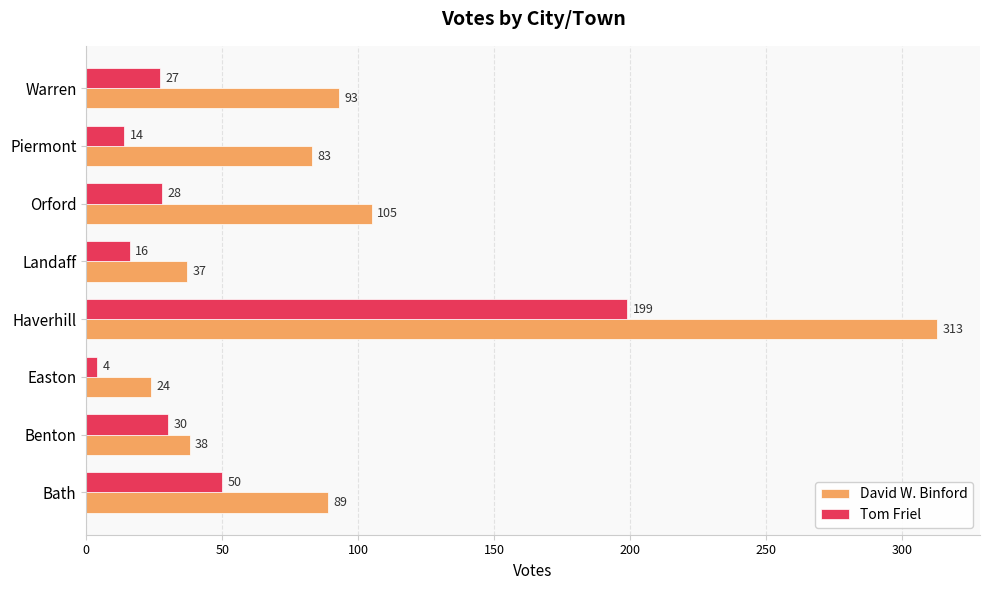

True or false: Tom Friel has a value of 50 at Bath.

True